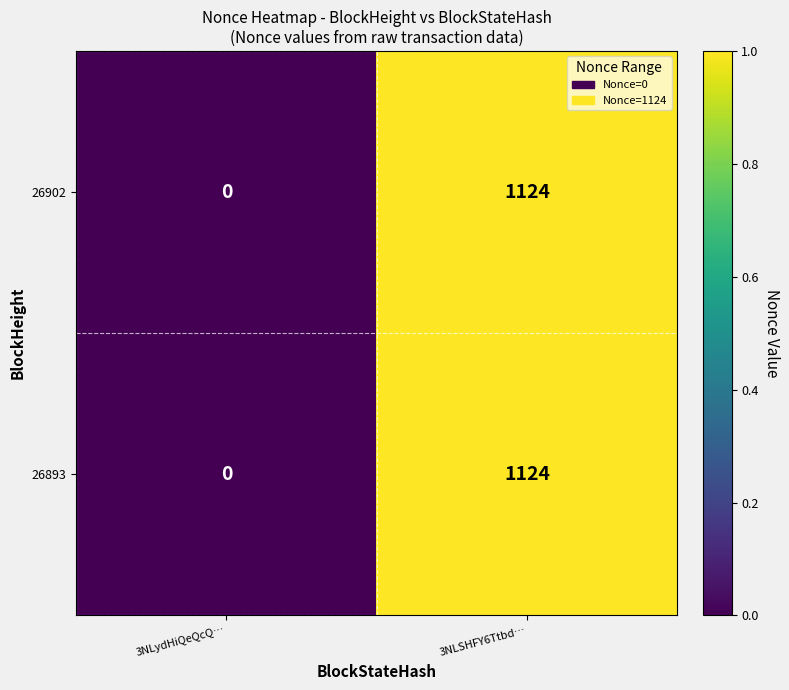

At which category is the sum across all series the highest?

3NLSHFY6Ttbd…